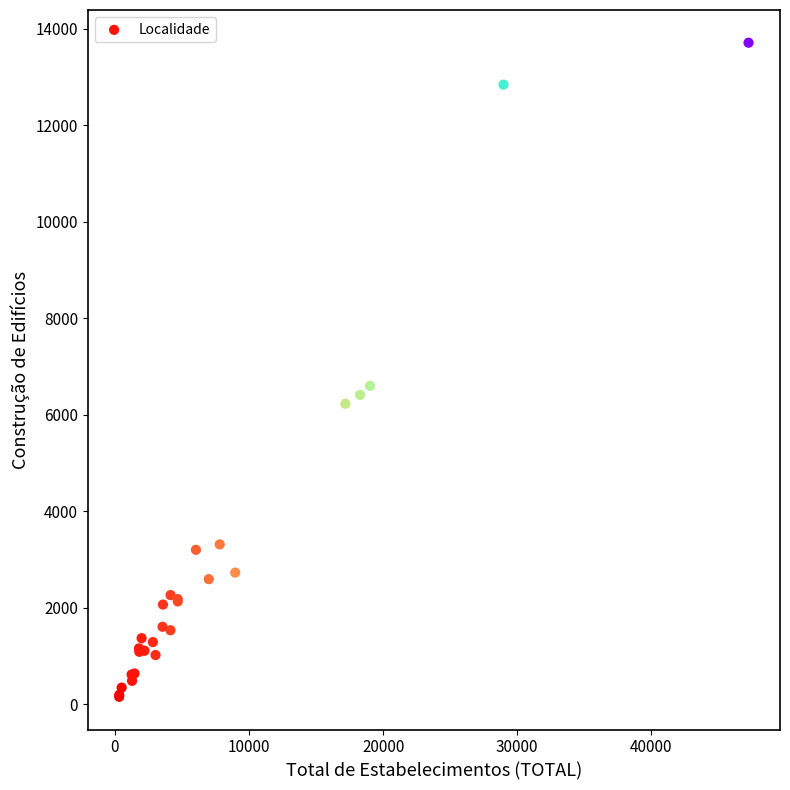

What Y value in the scatter plot is closest to 6931?

6598